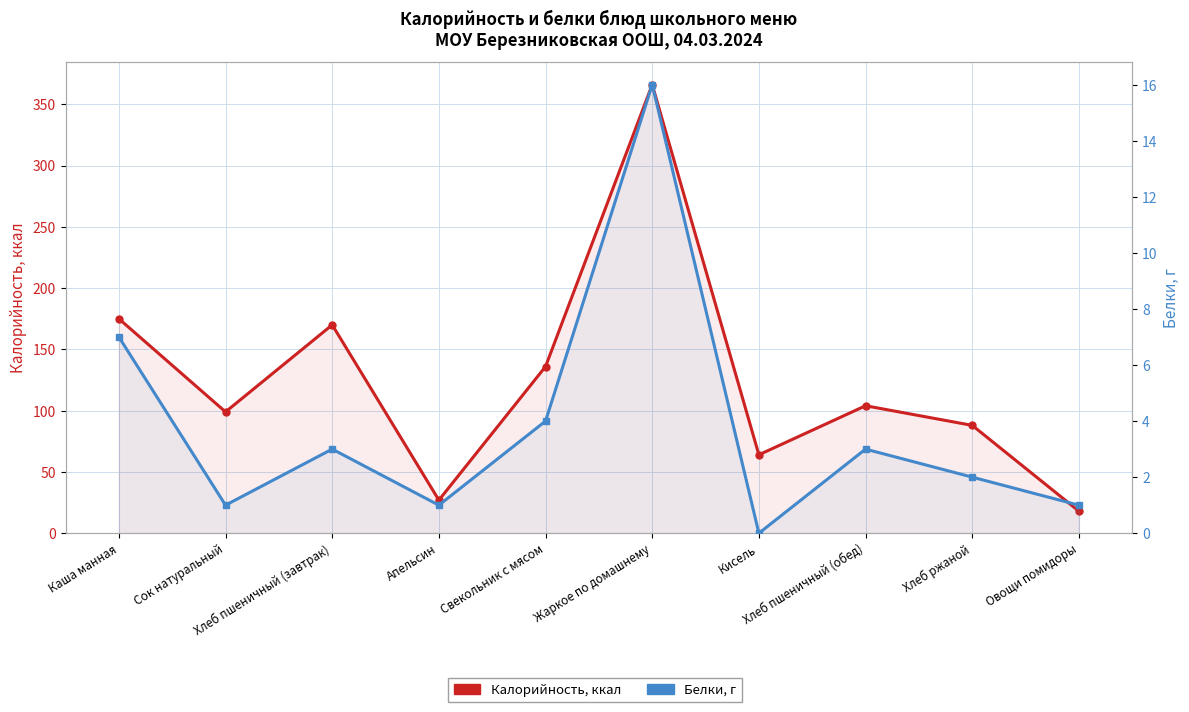

What is the total value across all series at Хлеб пшеничный (обед)?

107